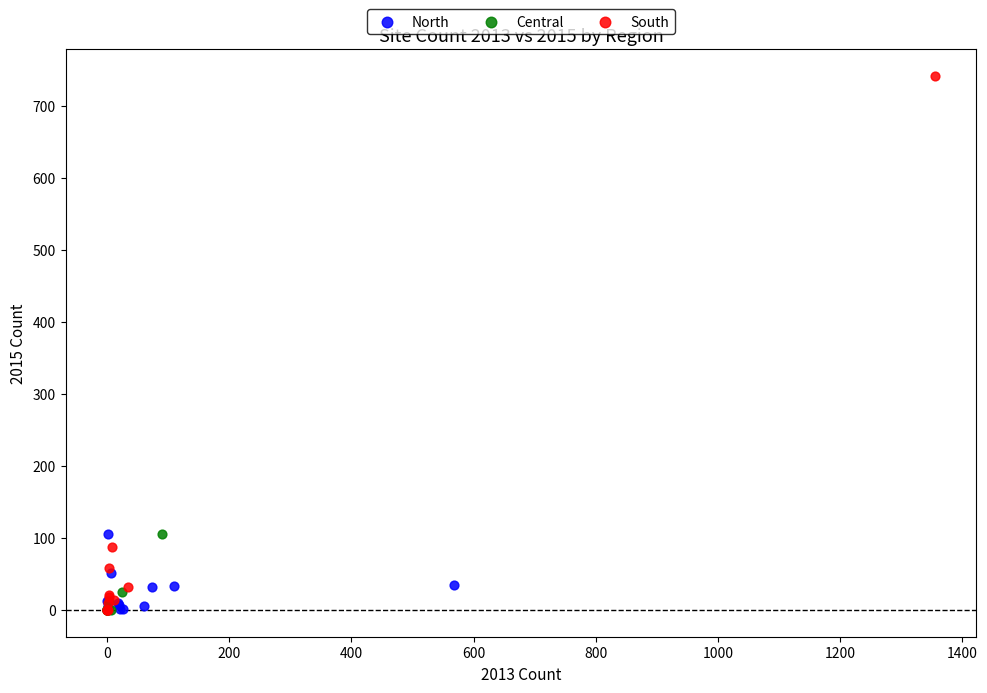

What are all the series names shown in the legend?

North, Central, South